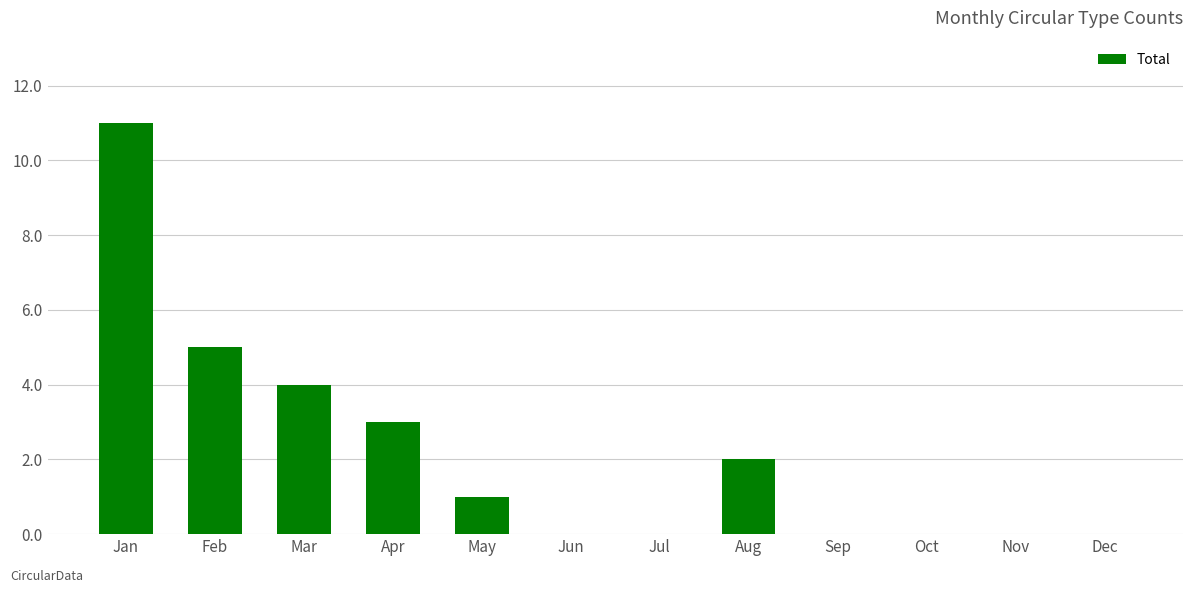

Reading left to right, transcribe all the data shown in this chart.

Jan=11	Feb=5	Mar=4	Apr=3	May=1	Jun=0	Jul=0	Aug=2	Sep=0	Oct=0	Nov=0	Dec=0